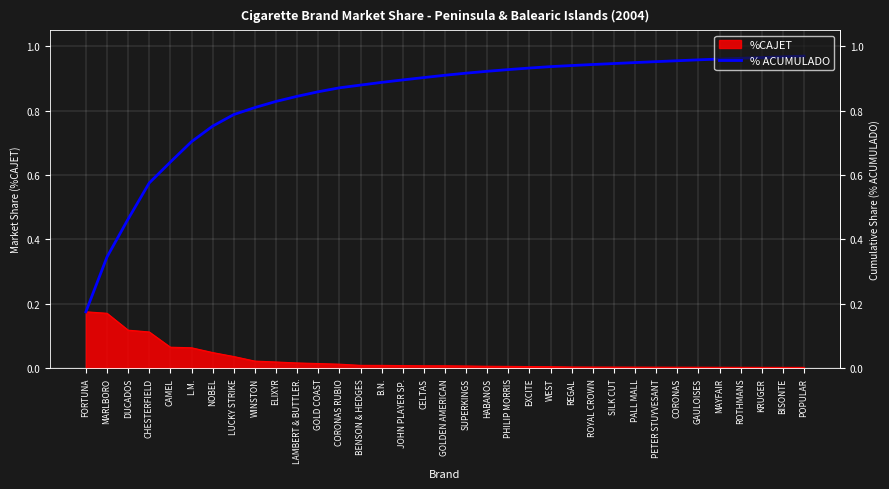

What is the value of the 26th point from the left?

0.9